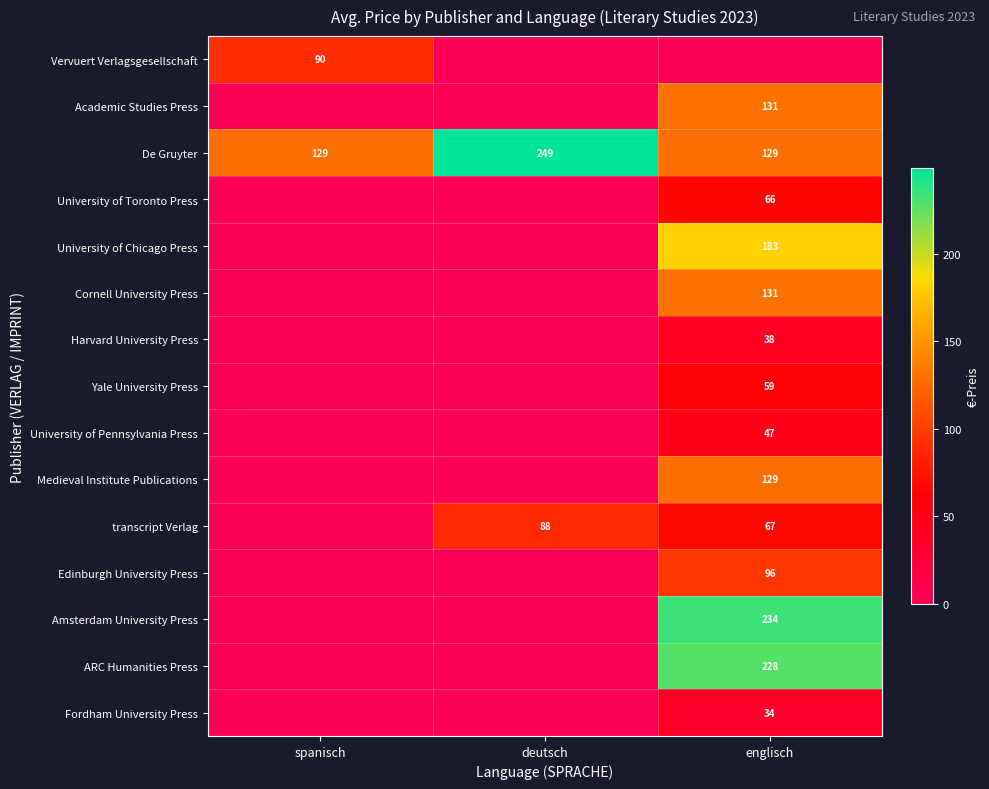

The De Gruyter series shows 172 at spanisch. True or false?

False